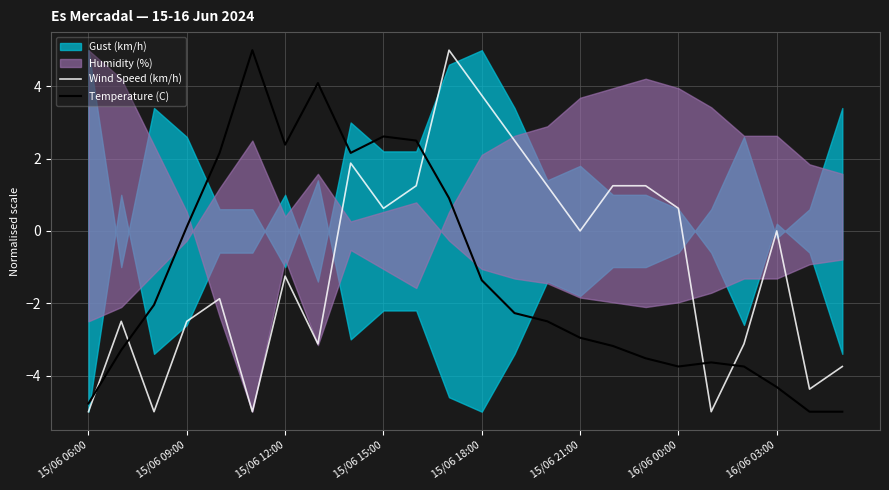

How many intersections are there between Wind Speed (km/h) and Temperature (C)?

5